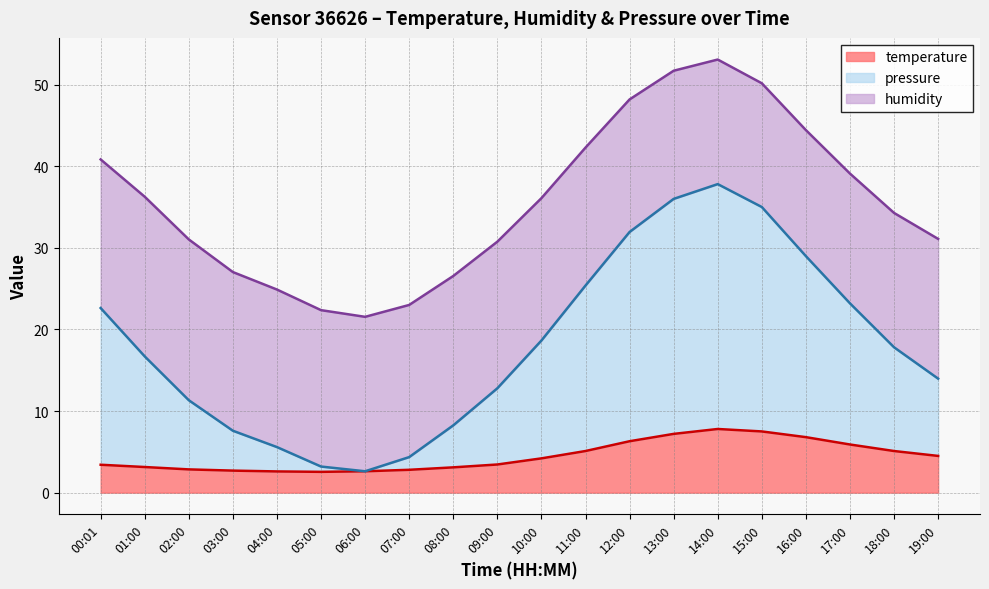

What is the difference between the maximum and minimum values in the pressure_norm series?

31.5